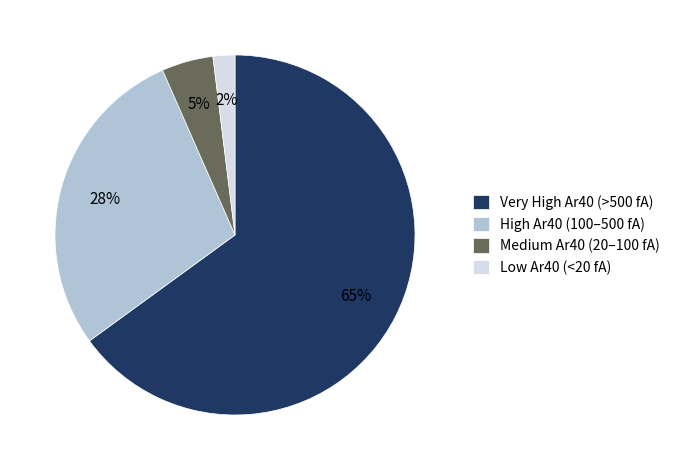

What percentage is the High Ar40 (100–500 fA) slice, to the nearest percent?

28%